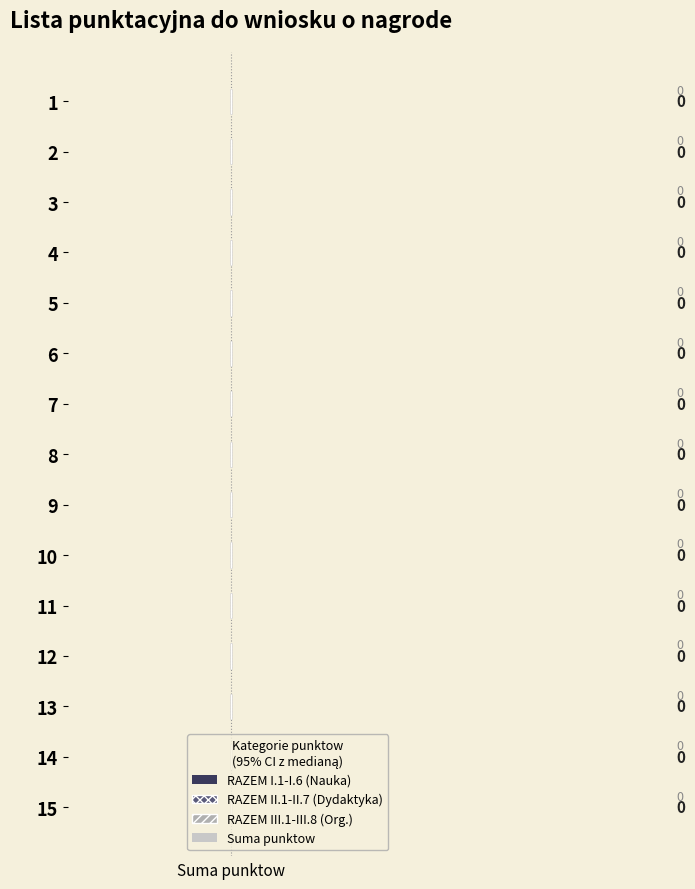

Are the bars grouped side by side (vs. stacked)?

Yes